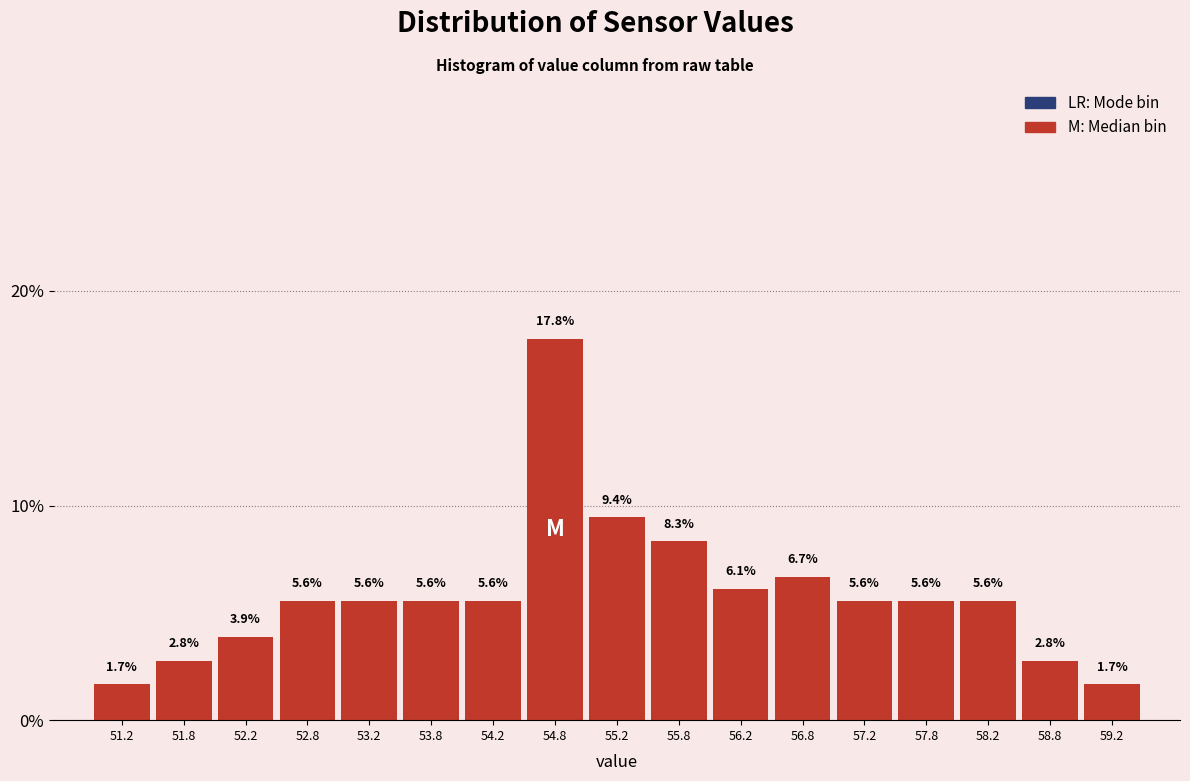

Which range on the x-axis has the tallest bar?

54.5 to 55.0